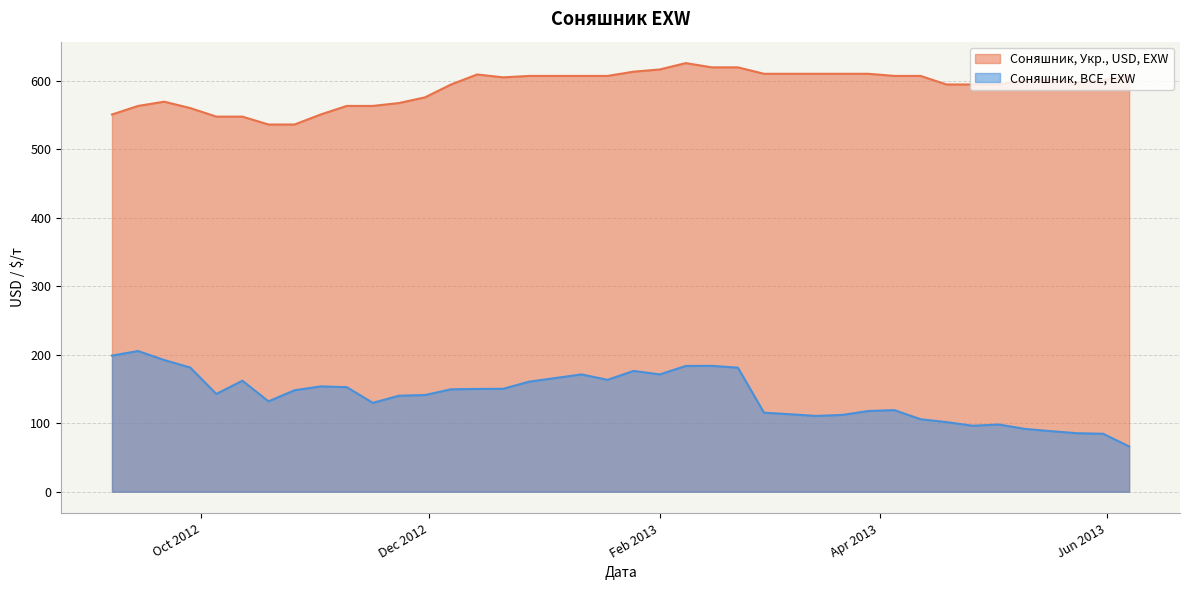

Rank the series by their maximum value, from highest to lowest.

Соняшник, Укр., USD, EXW, Соняшник, BCE, EXW